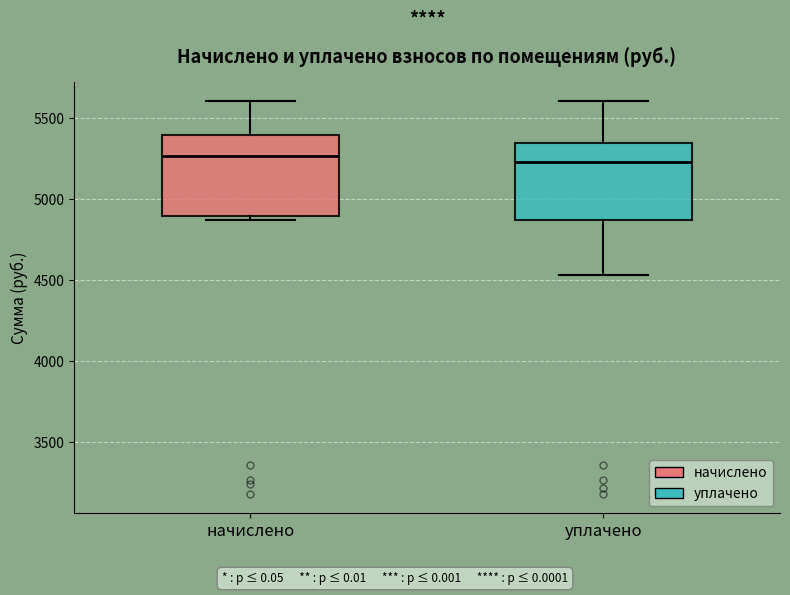

Reading left to right, transcribe this box plot: for each box, give where its median line is, the range the box spans, and where its two whiskers end, as read against the y-axis. The values are not printed on the chart, so give them approximately, as read against the axis.

начислено: median 5250, box 4900 to 5400, whiskers 4850 to 5600
уплачено: median 5250, box 4850 to 5350, whiskers 4550 to 5600